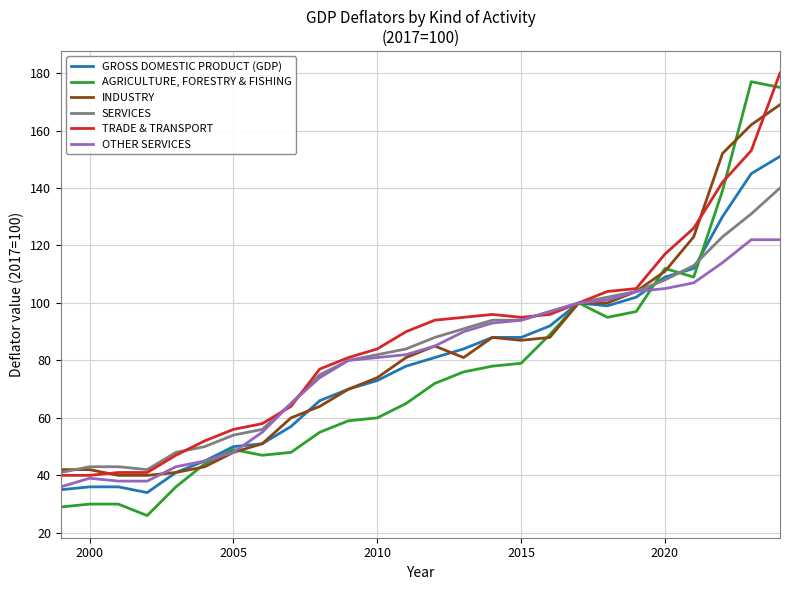

Rank the series by their maximum value, from lowest to highest.

OTHER SERVICES, SERVICES, GROSS DOMESTIC PRODUCT (GDP), INDUSTRY, AGRICULTURE, FORESTRY & FISHING, TRADE & TRANSPORT